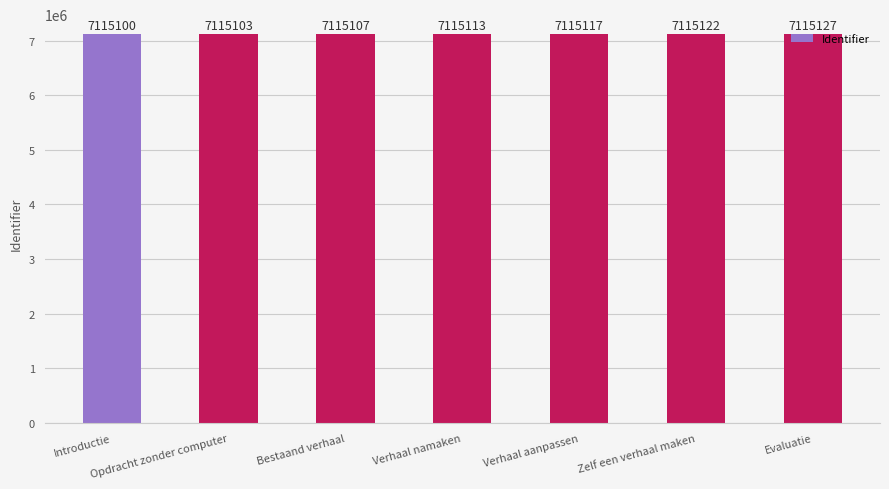

Between Verhaal aanpassen and Evaluatie, which is larger?

Evaluatie